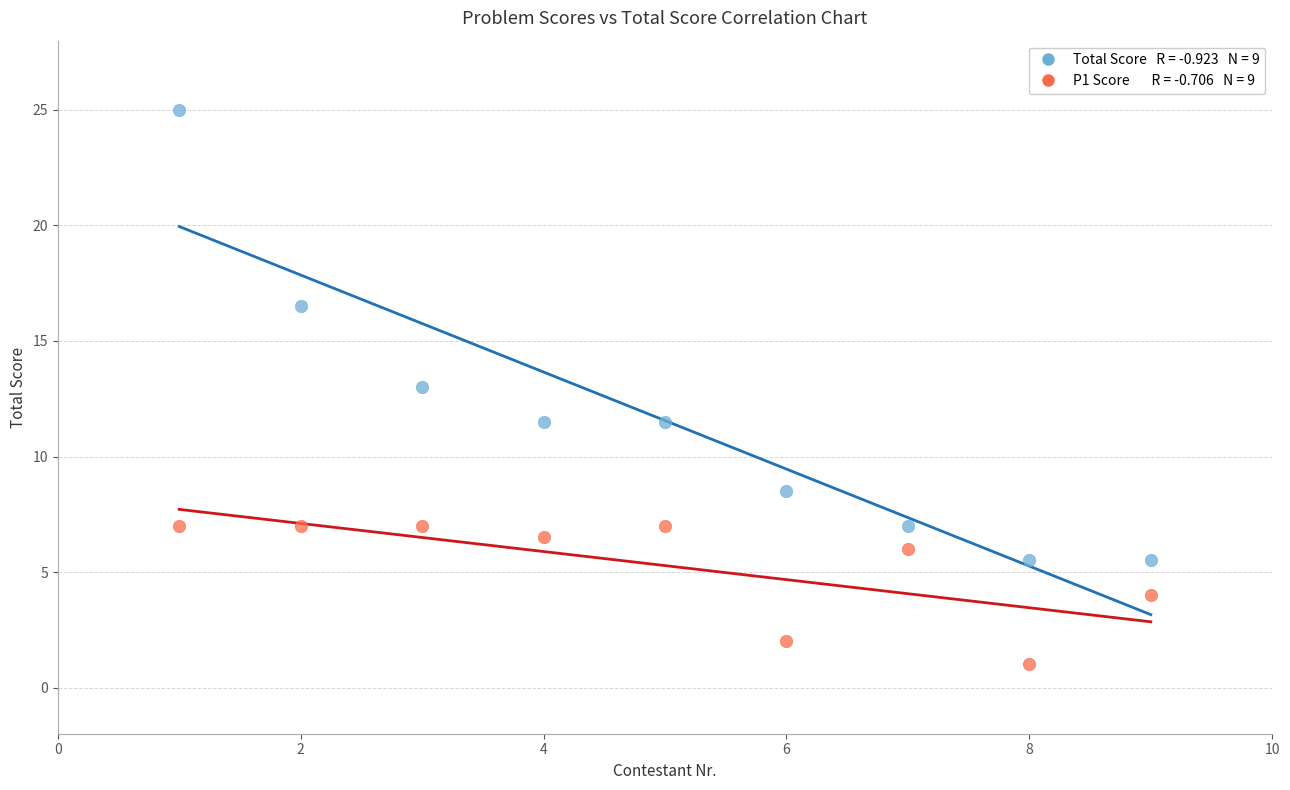

Across all data points, what is the range of X values (max minus min)?

8.0